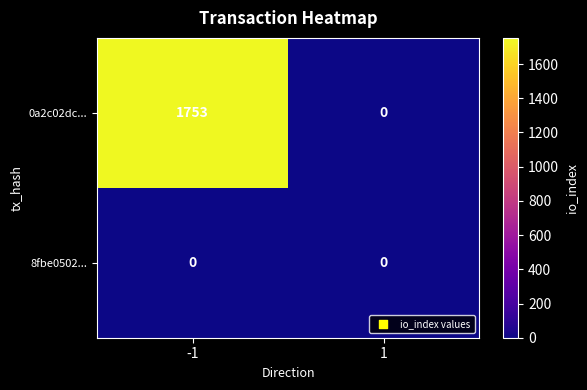

Reading left to right, transcribe all the data shown in this chart.

0a2c02dc...: 1753	0
8fbe0502...: 0	0